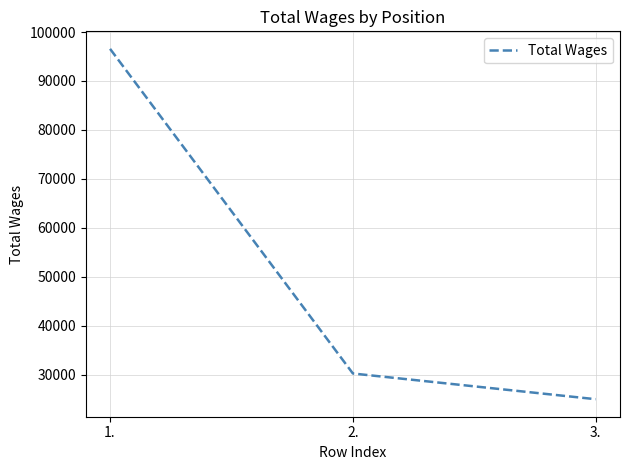

The chart shows a value of 30243 at 2.. True or false?

True